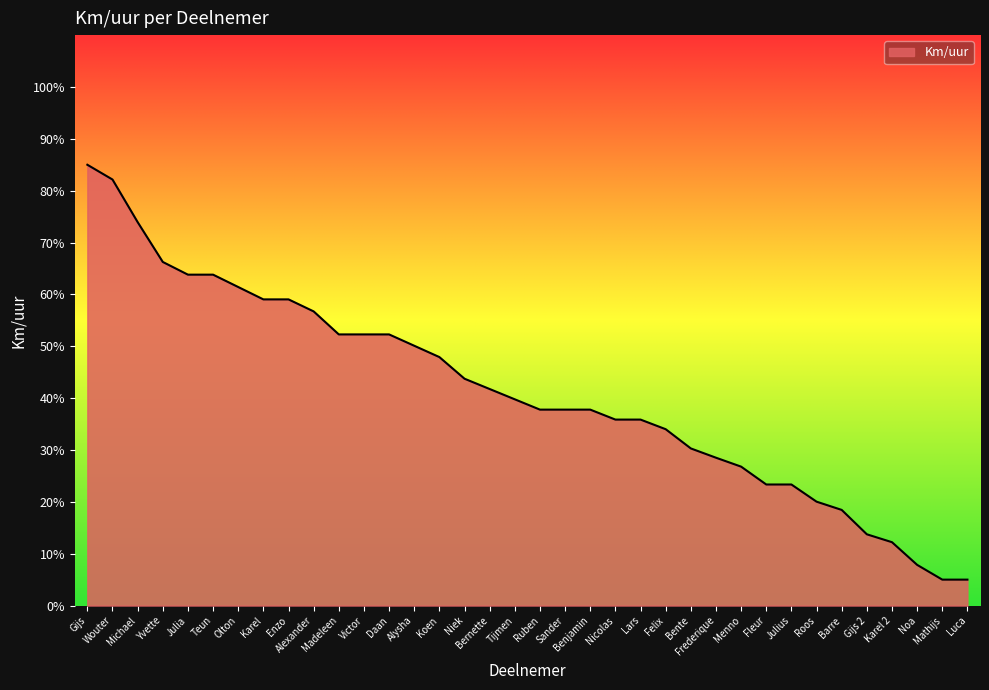

At which category does the chart reach its peak across all series?

Gijs